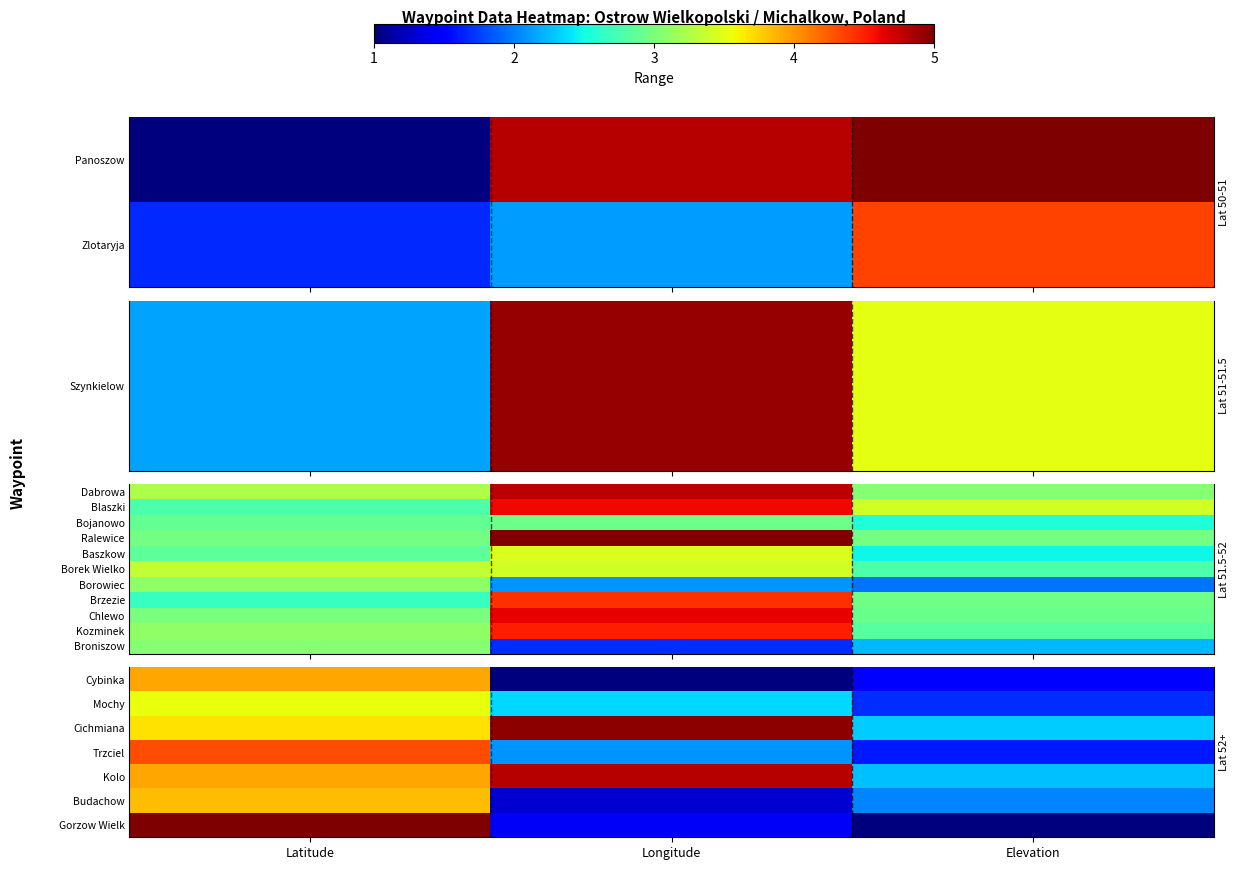

True or false: Budachow has a value of 3.8 at Latitude.

True